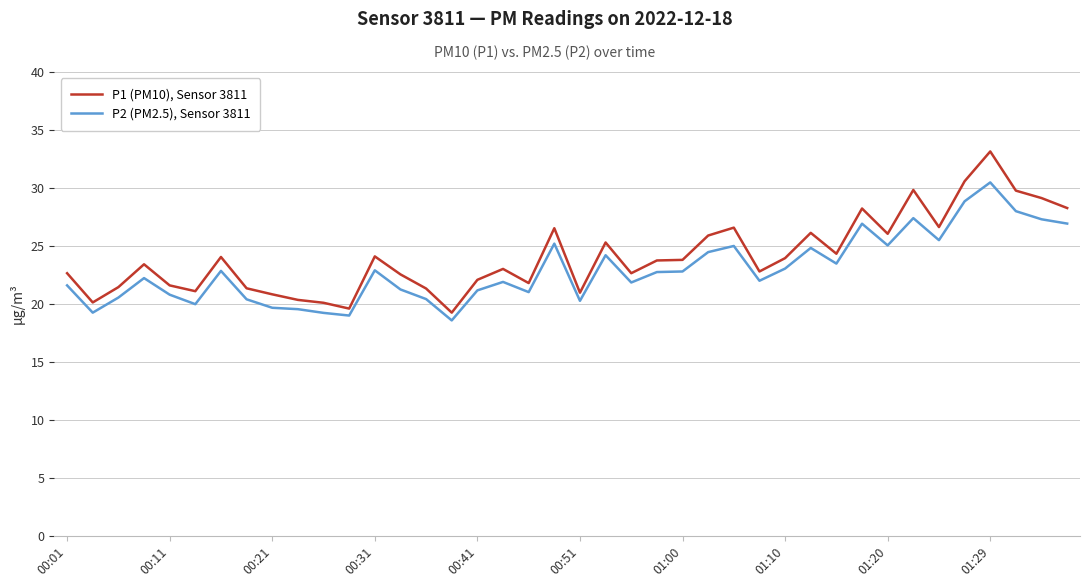

Which series has the widest spread of values?

P1 (PM10), Sensor 3811